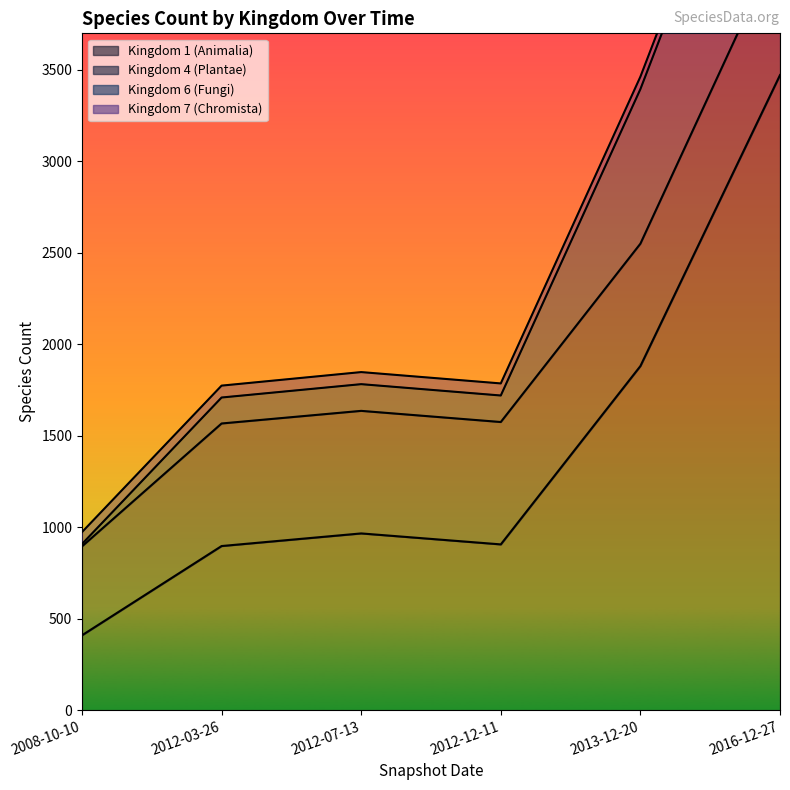

What is the label of the 2nd point from the left?

2012-03-26